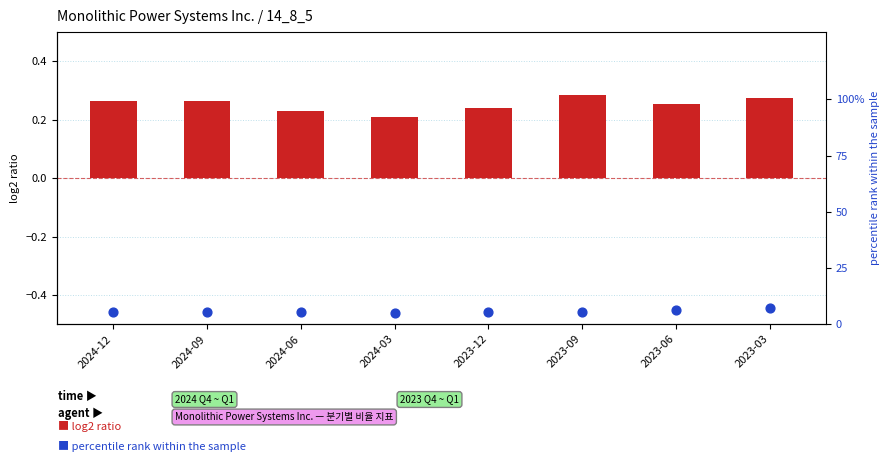

What is the total value across all series at 2023-09?

5.8